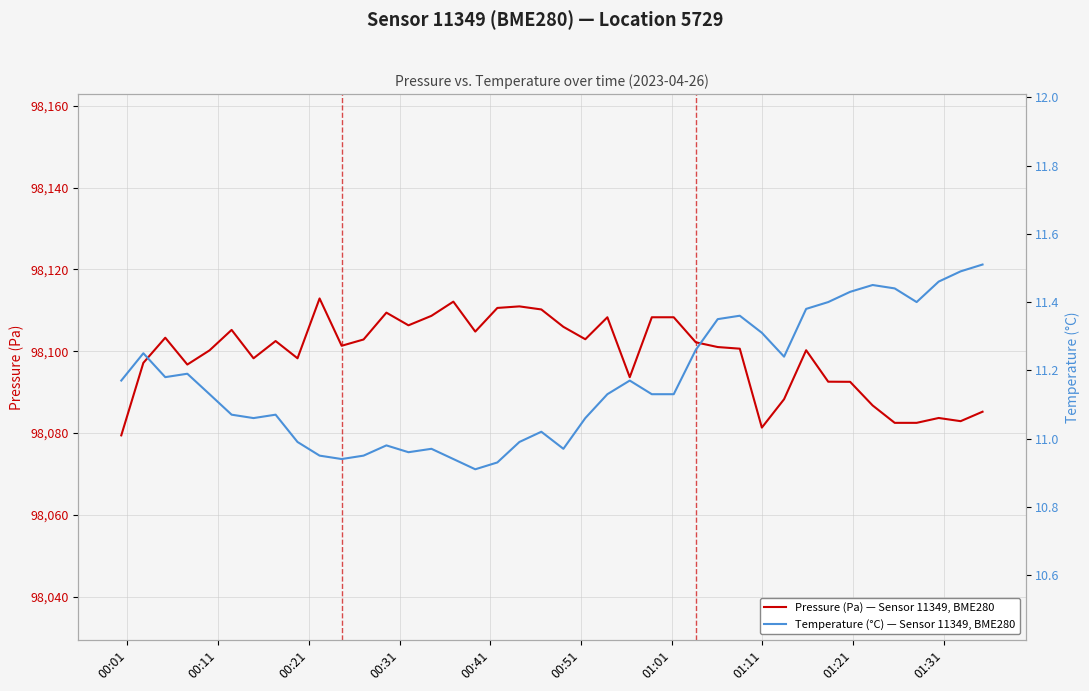

At which label does Temperature (°C) — Sensor 11349, BME280 first exceed 11?

00:01